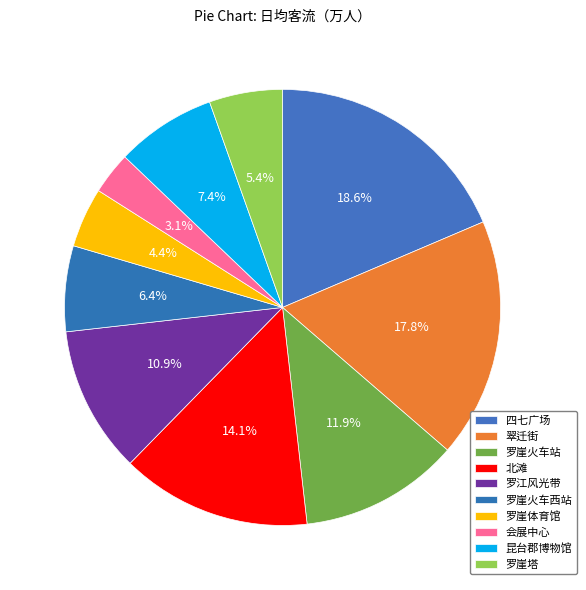

To the nearest percent, what portion does 罗崖火车西站 represent?

6%